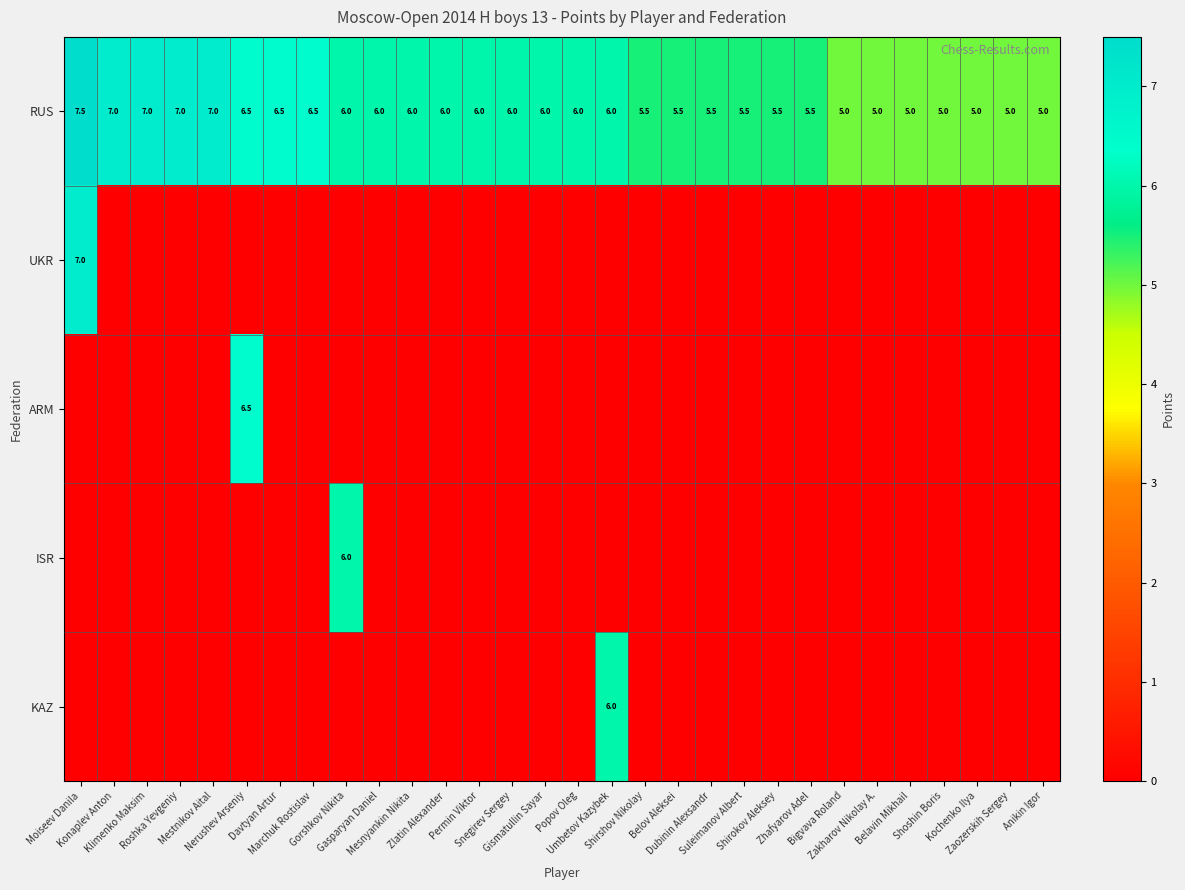

What is the highest value of the RUS series?

7.5